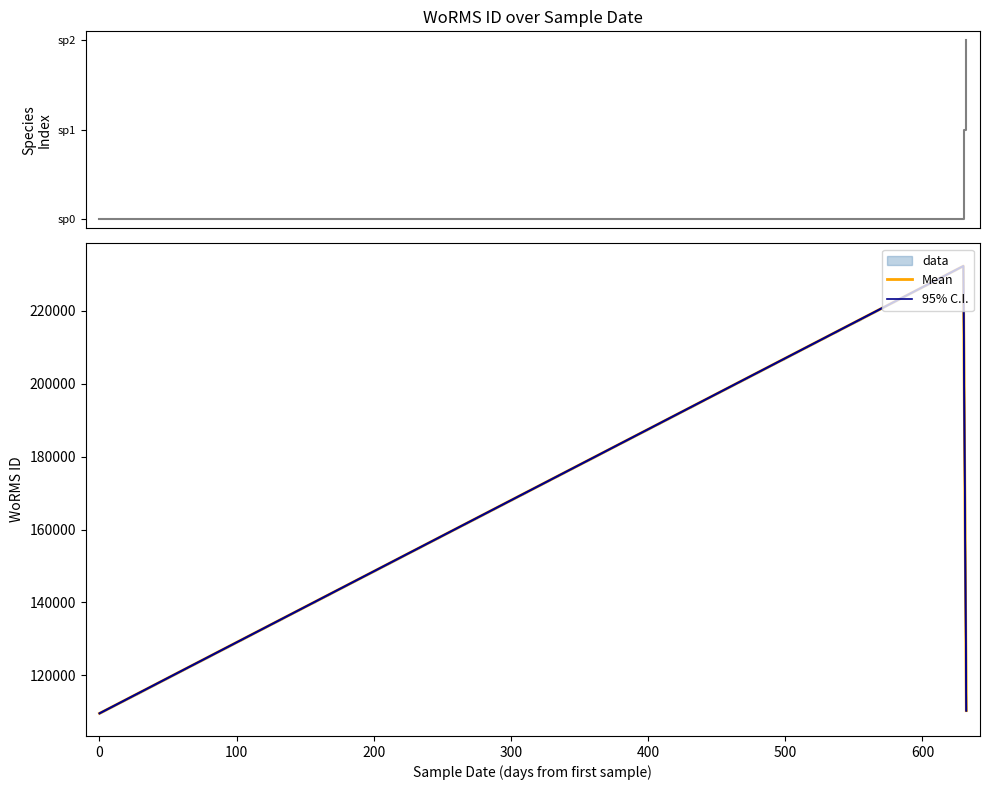

What is the difference between the maximum and second lowest values?

122000